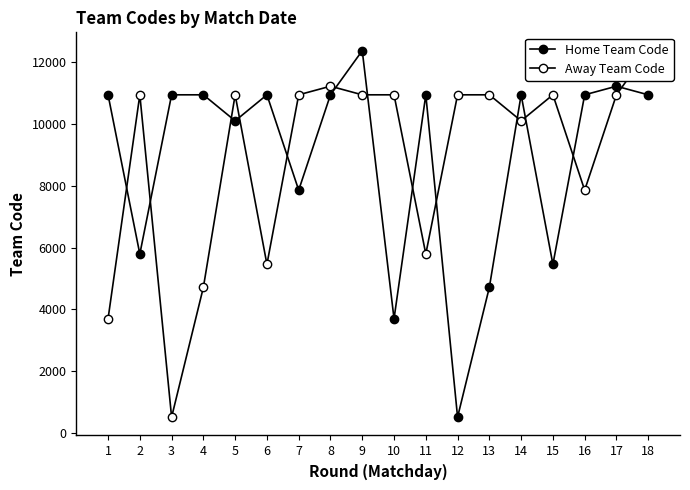

Which has a higher value, 5 or 2?

5